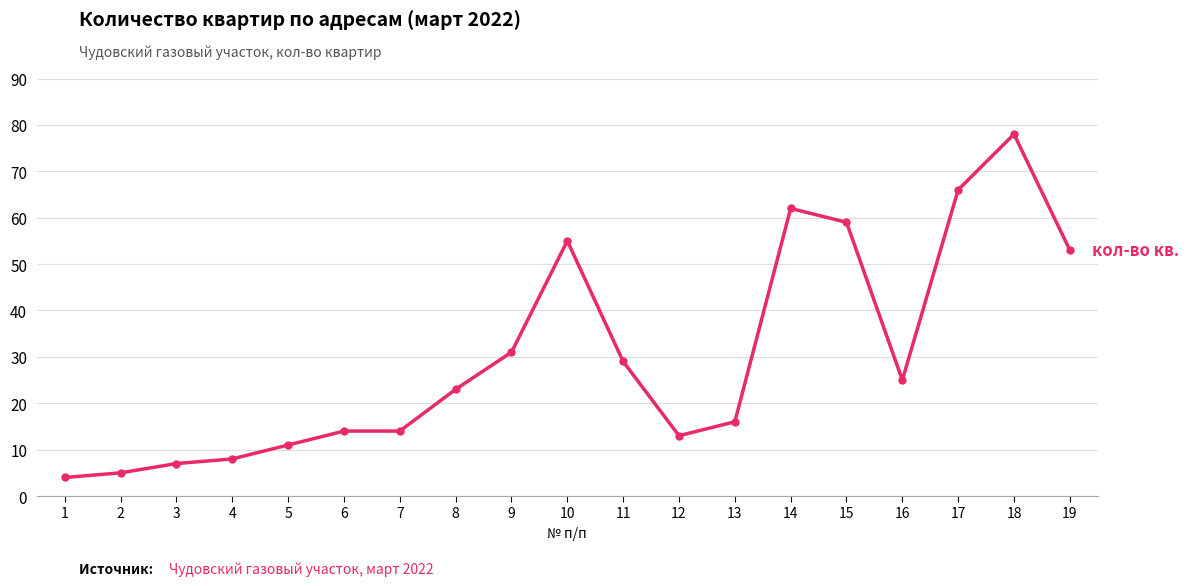

What is the average value?

30